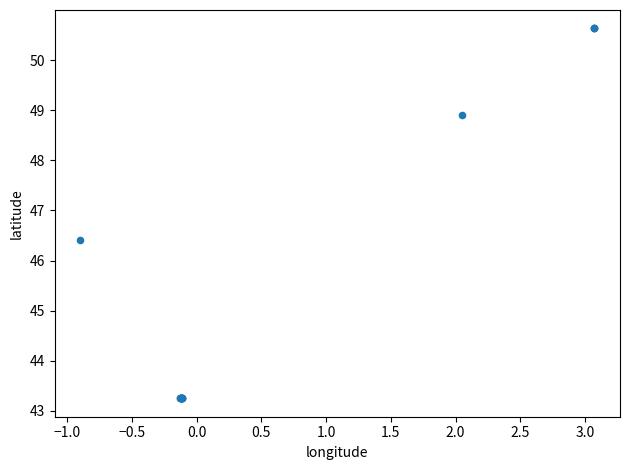

What Y value in the scatter plot is closest to 46?

46.4